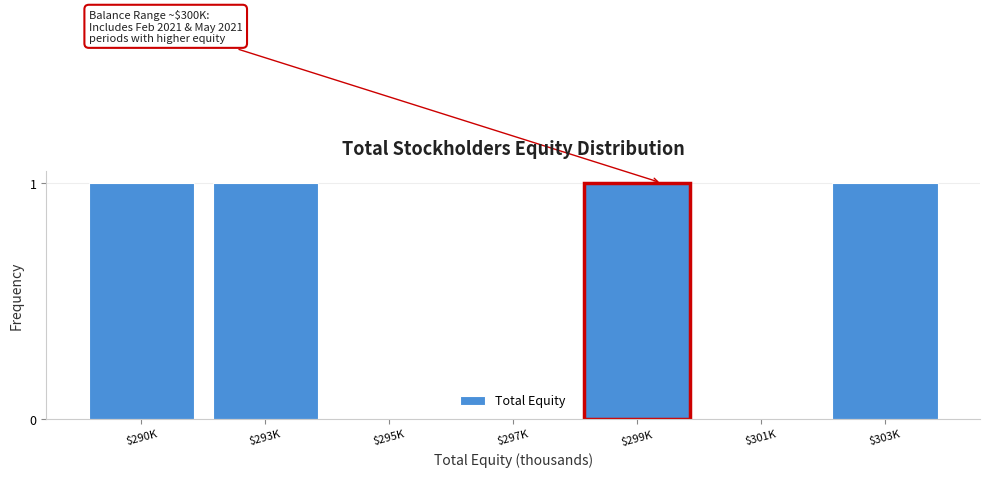

True or false: the data shows 0 at $295K.

True